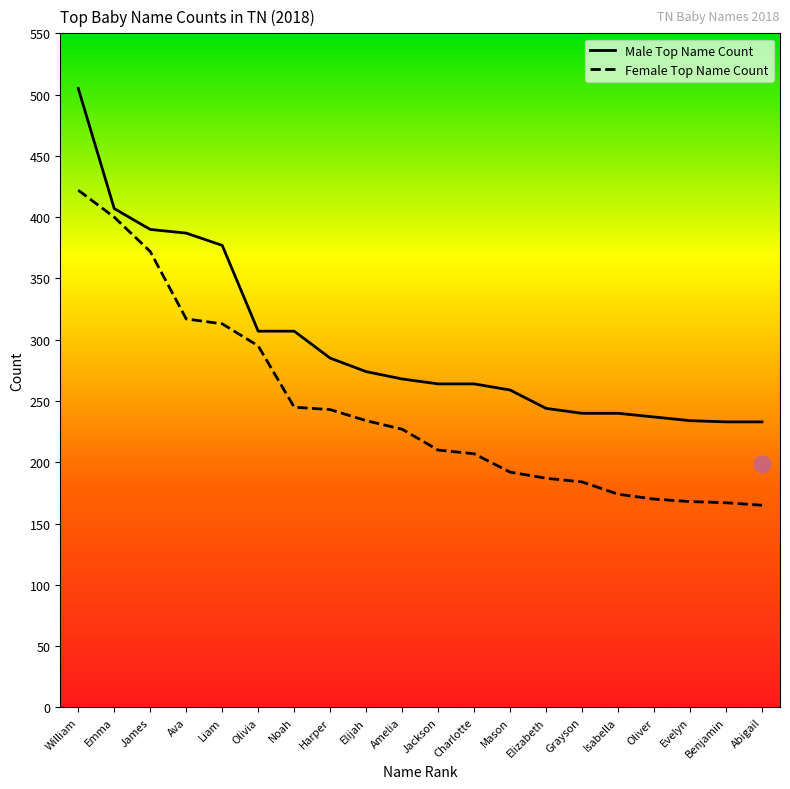

What position from the left is Elizabeth?

14